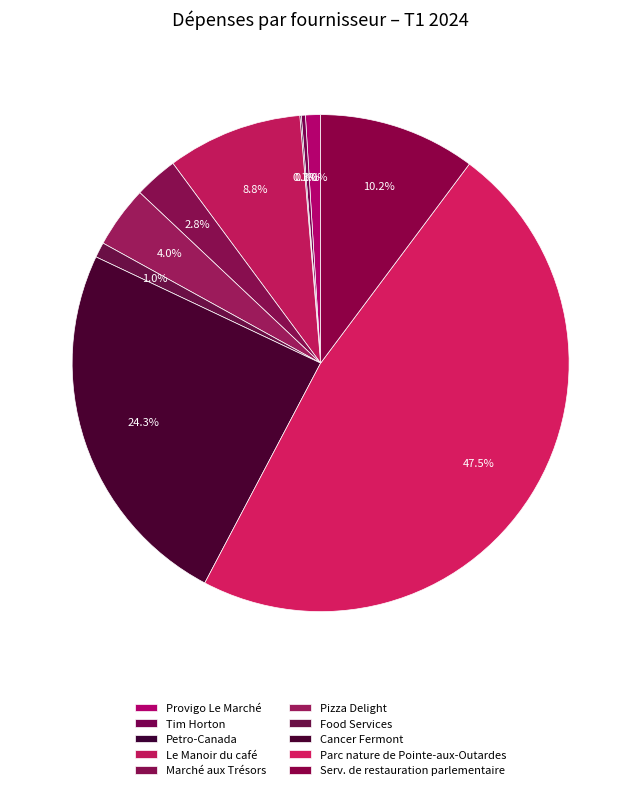

What is the smallest slice in the pie chart?

Petro-Canada